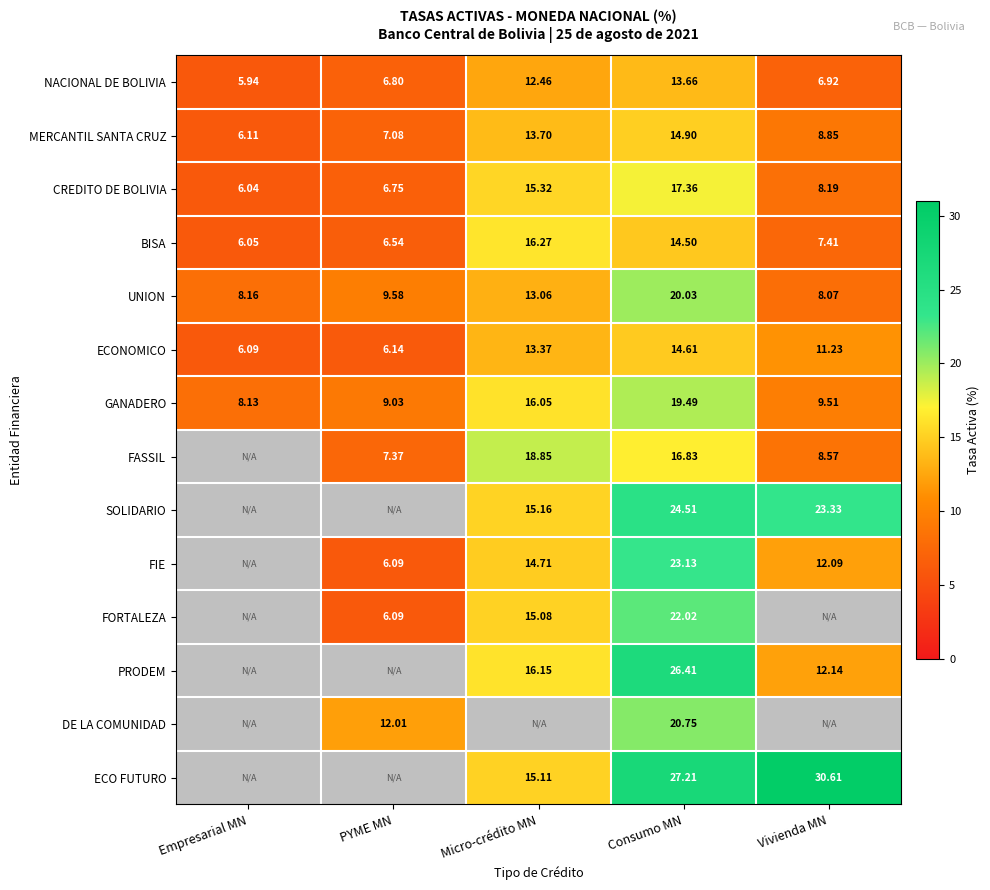

At which label does ECONOMICO reach its peak?

Consumo MN